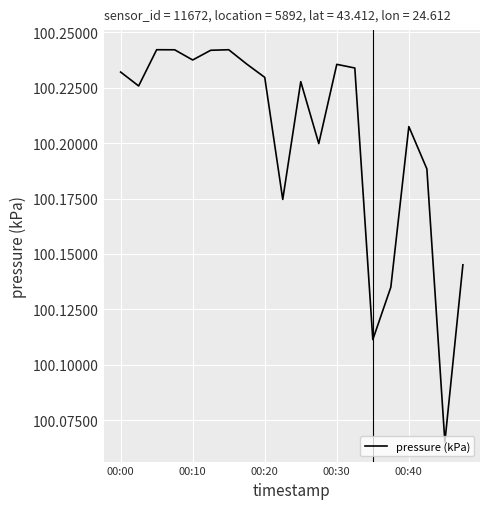

Does the chart display data point markers on the line(s)?

No